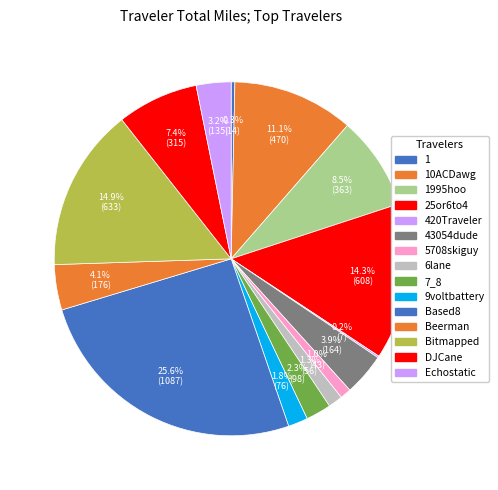

What percentage is the 43054dude slice, to the nearest percent?

4%